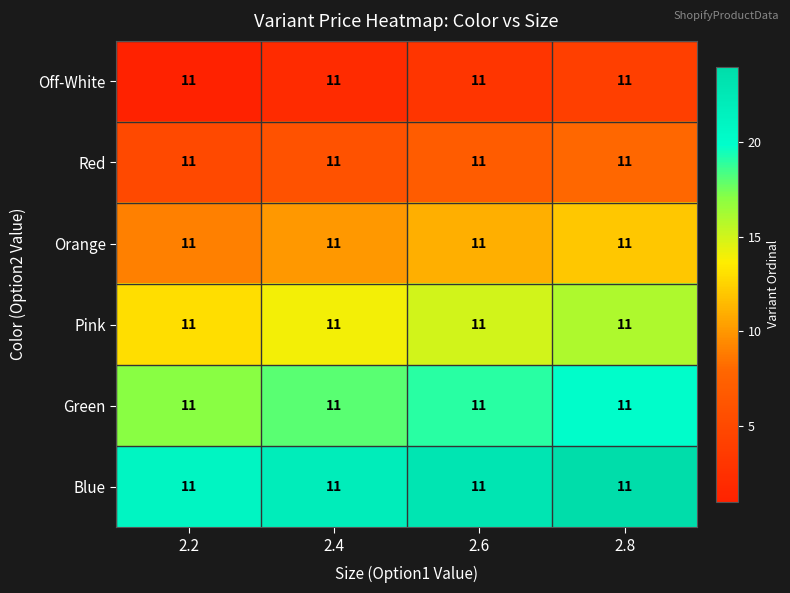

How many Blue values are between 22 and 24?

3